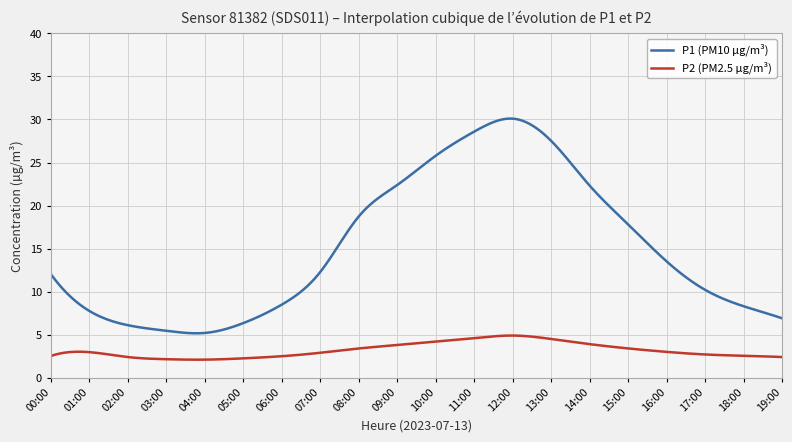

What is the difference between the maximum and minimum values in the P2 (PM2.5 µg/m³) series?

2.8